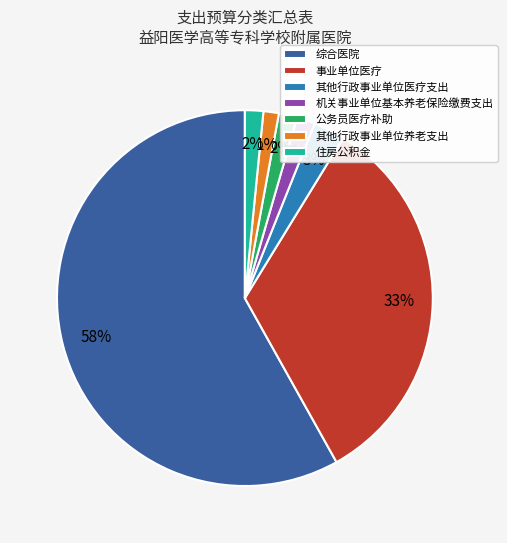

Is there any slice that represents more than half of the pie?

Yes